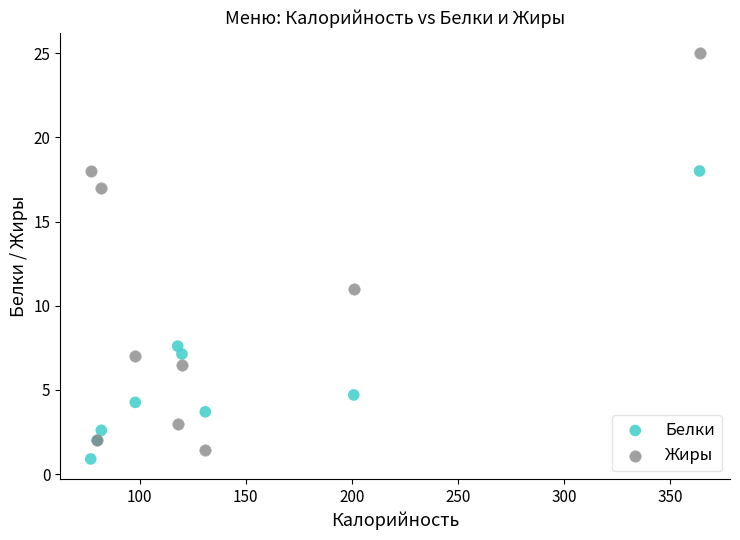

What is the X range (max minus min) for the scatter plot?

287.0